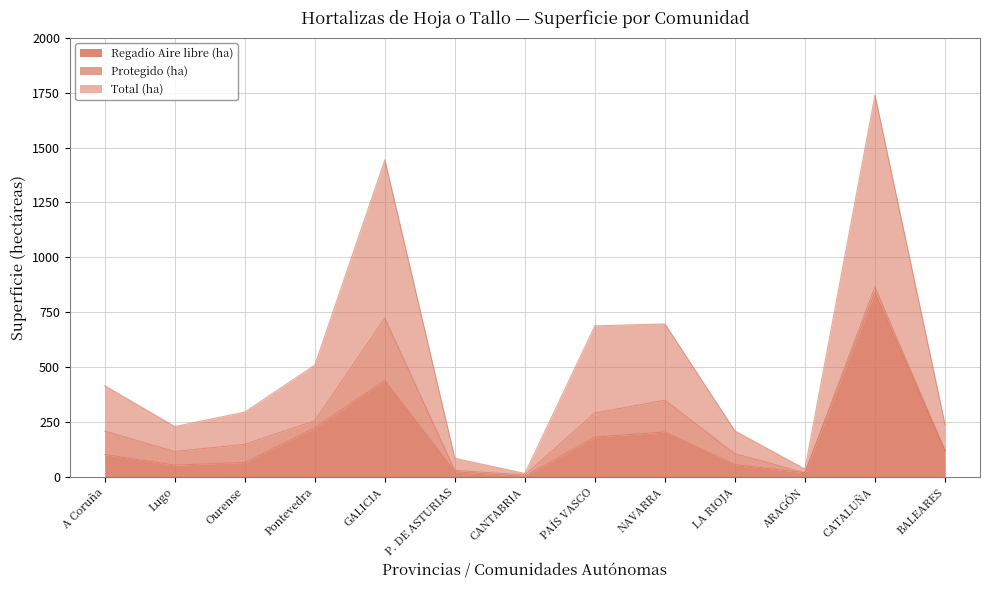

How many lines are shown in the chart?

3